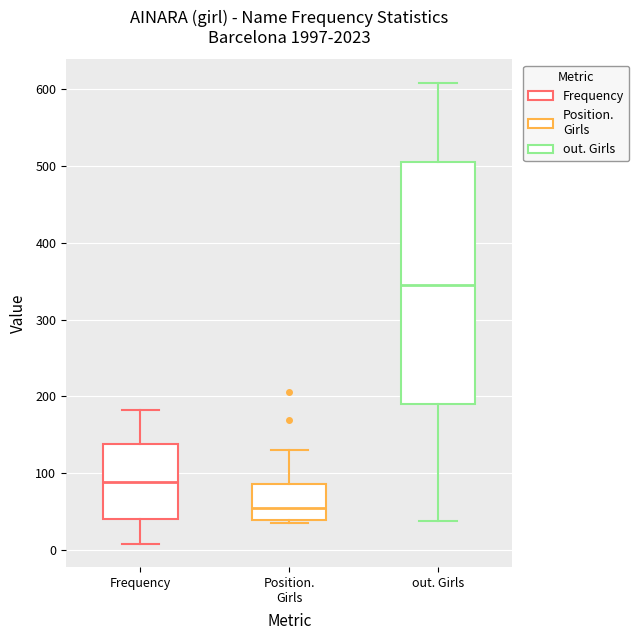

Which box has the lowest median line?

Position. Girls